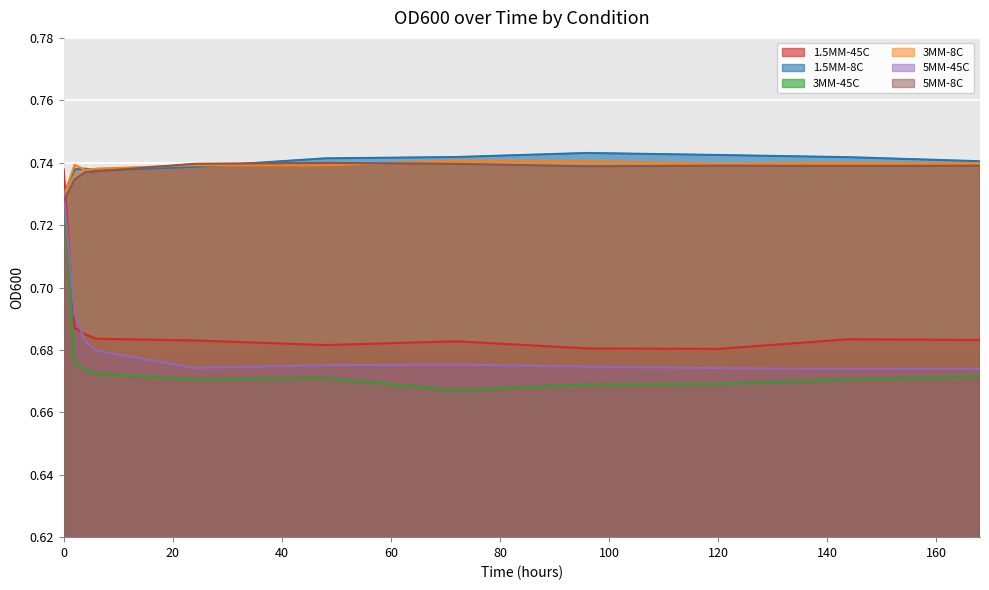

How many times do 3MM-8C and 3MM-45C cross each other?

1